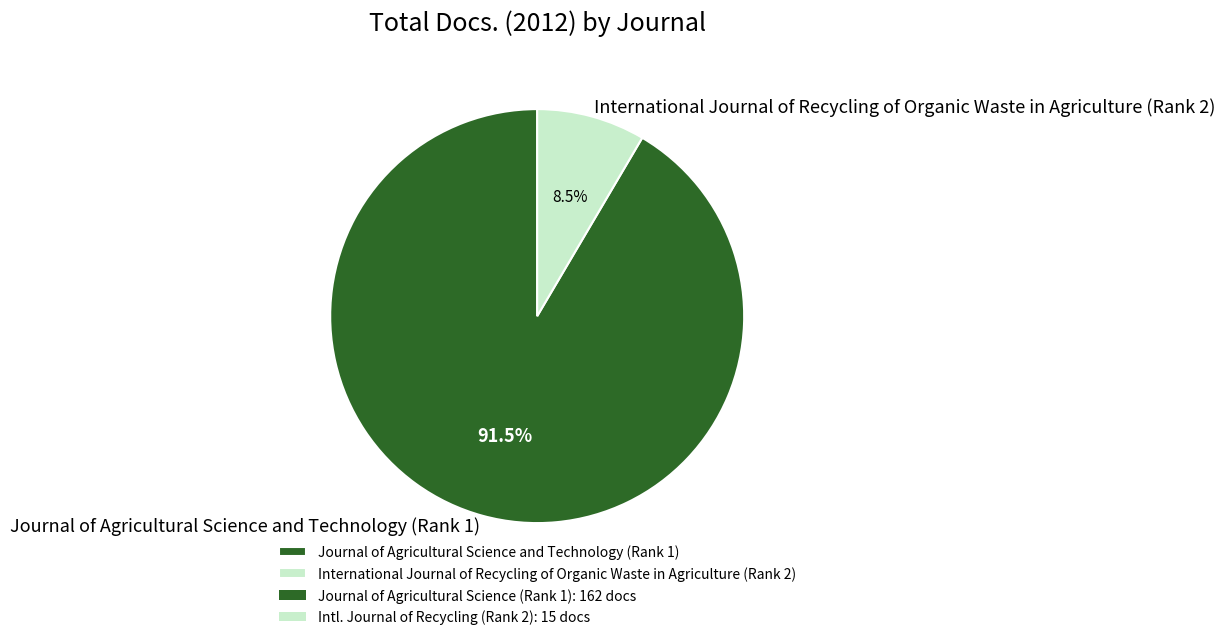

Is there a majority slice in this chart?

Yes